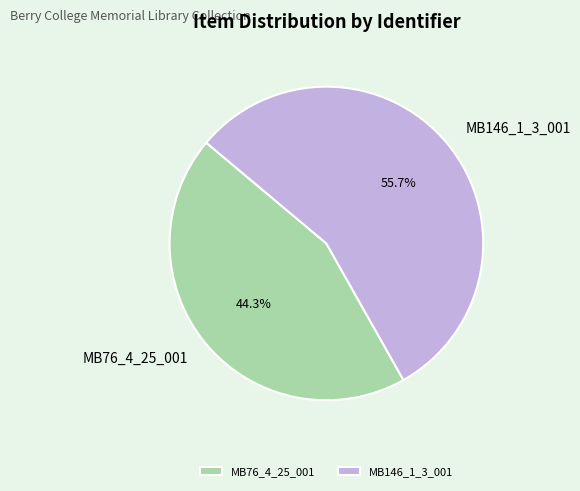

To the nearest percent, what is the combined percentage of MB76_4_25_001 and MB146_1_3_001?

100%